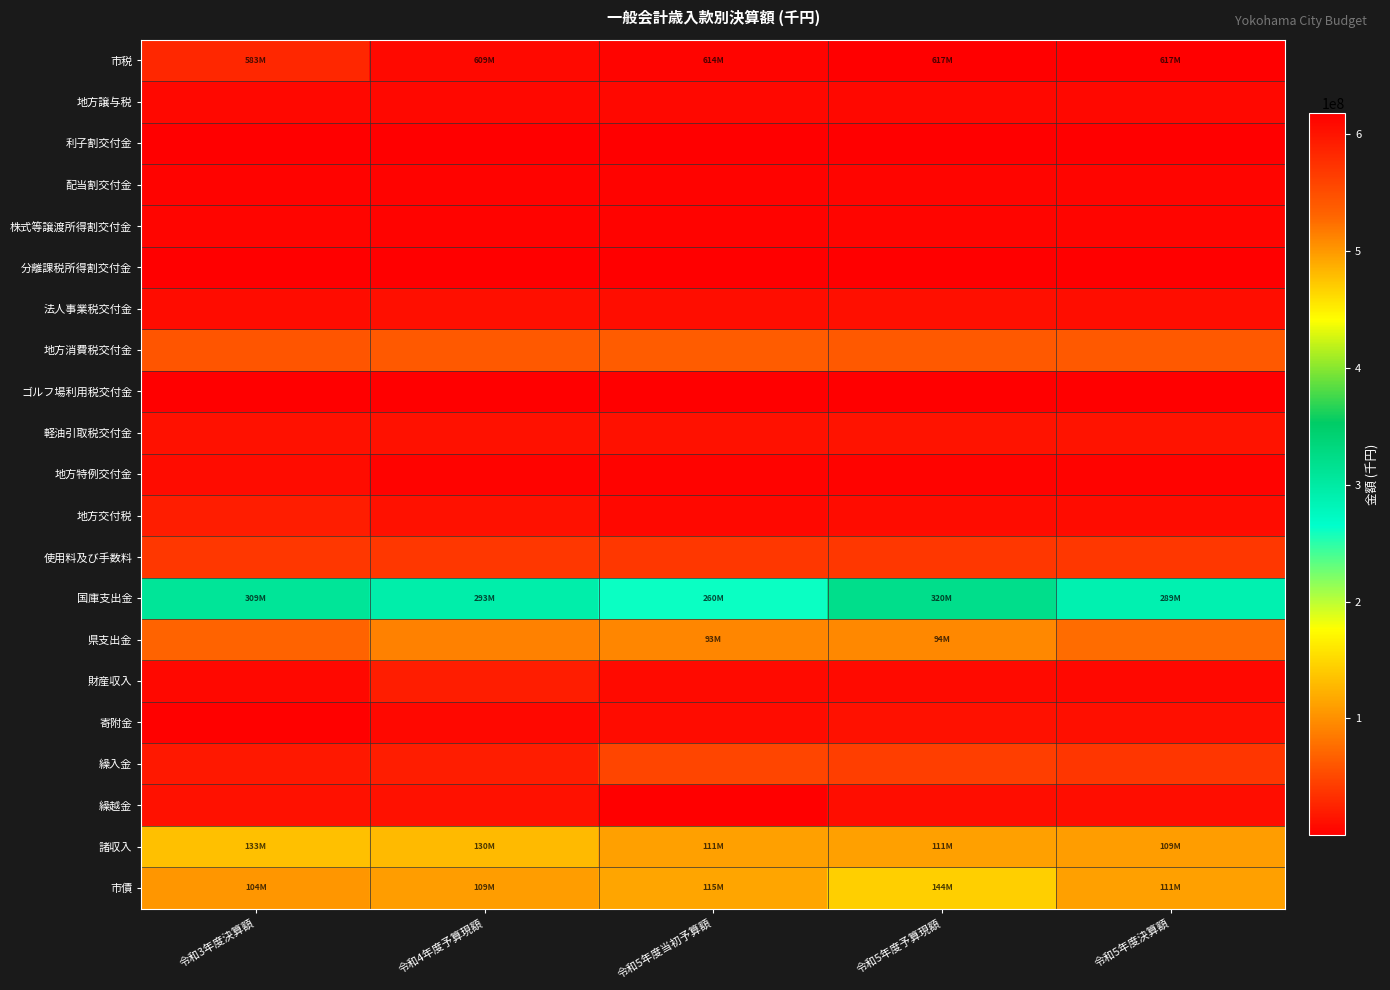

Which has a higher value, 令和5年度当初予算額 or 令和5年度予算現額?

令和5年度予算現額